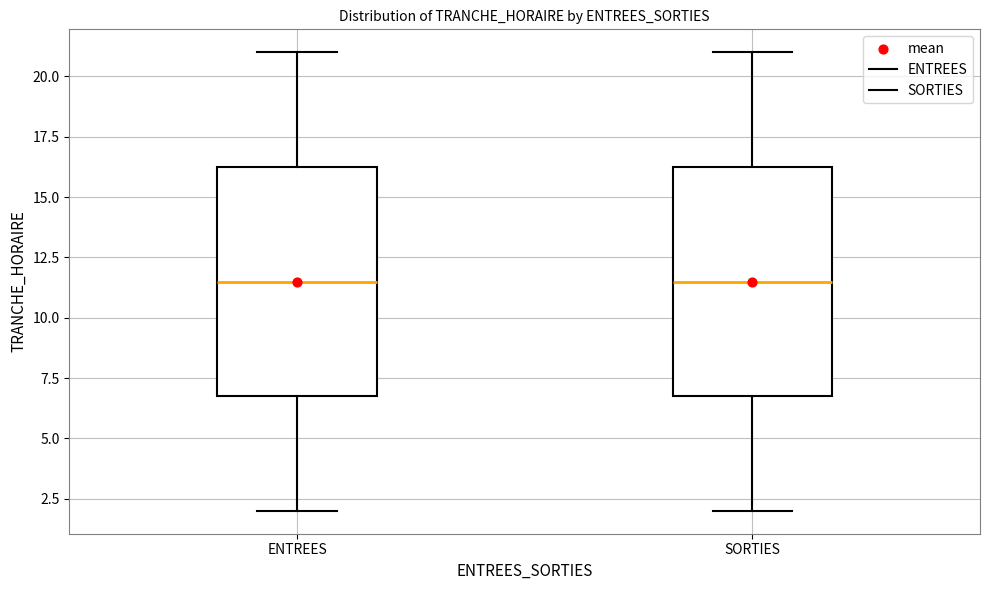

Reading left to right, read every box against the y-axis: the position of its median line, the range the box covers, and the ends of its whiskers. The values are not printed on the chart, so give them approximately, as read against the axis.

ENTREES: median 11.5, box 7.0 to 16.5, whiskers 2.0 to 21.0
SORTIES: median 11.5, box 7.0 to 16.5, whiskers 2.0 to 21.0